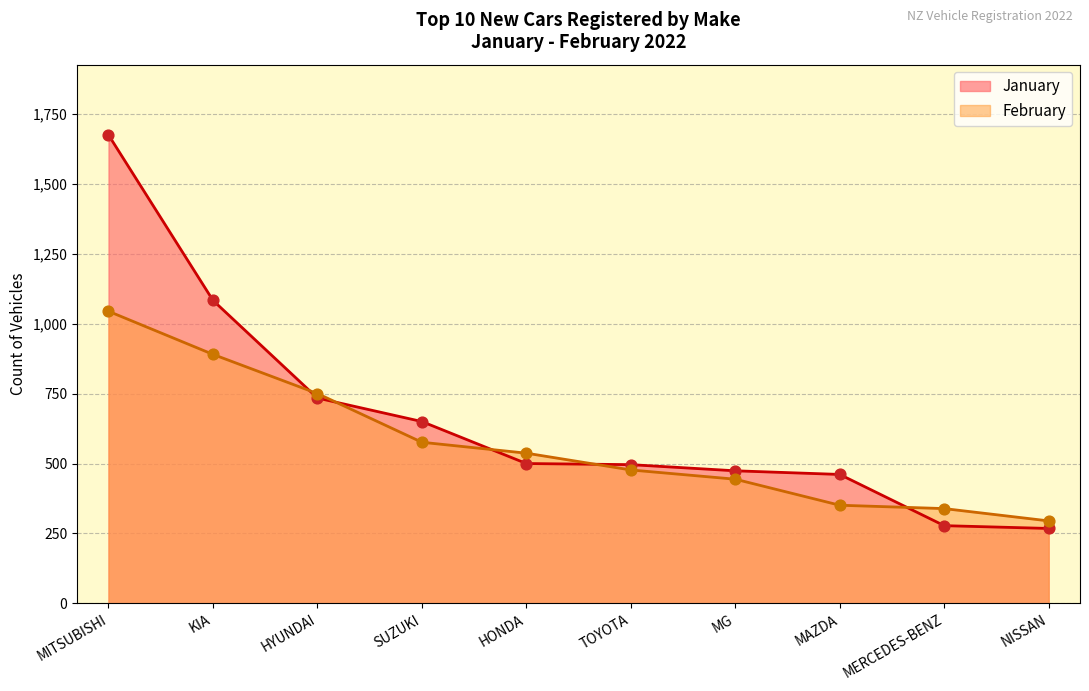

Which series contains the lowest Y value?

January